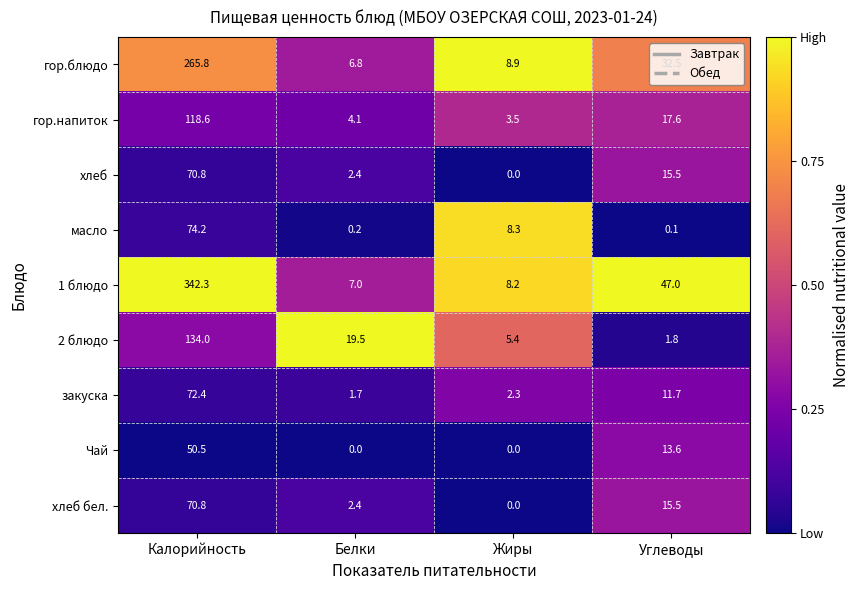

At how many categories does at least one series exceed 0?

4